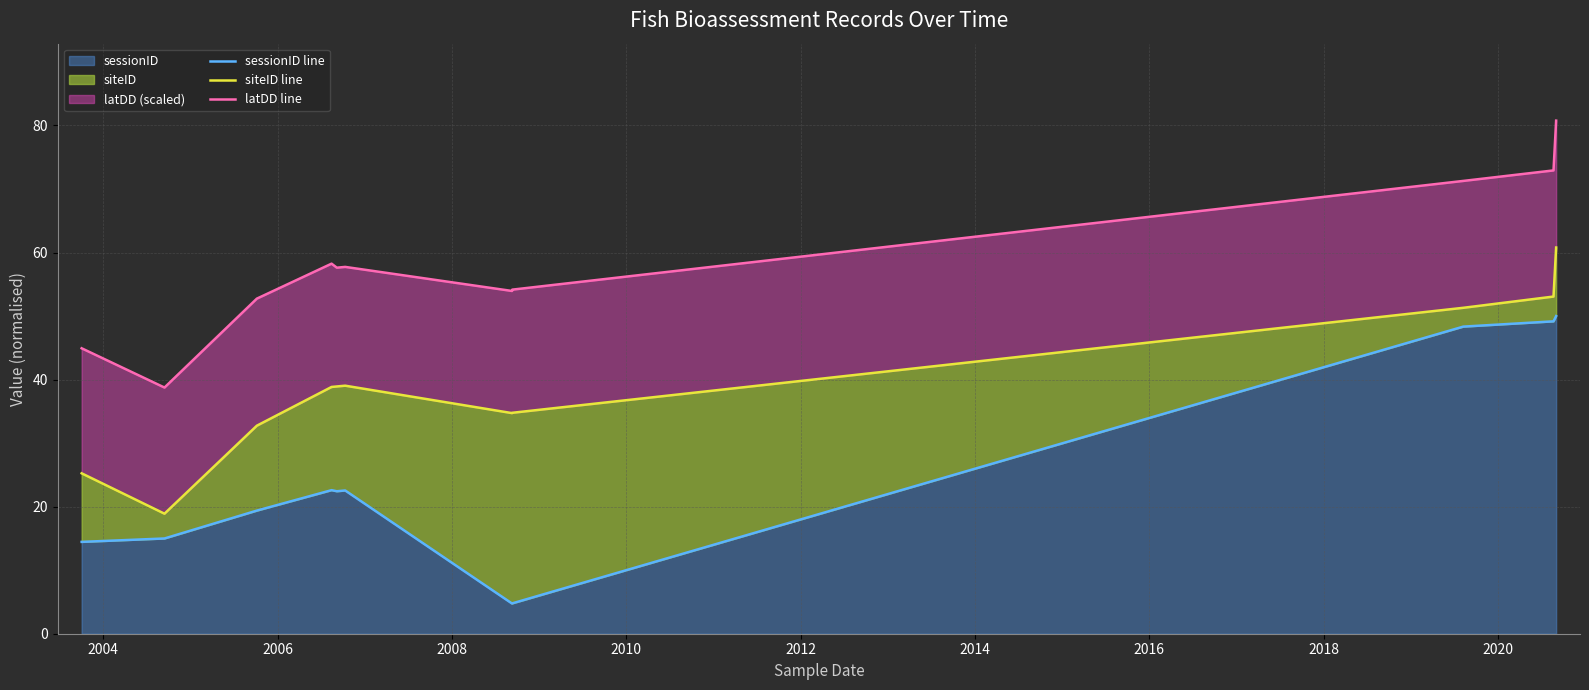

At how many categories does at least one series exceed 19?

11